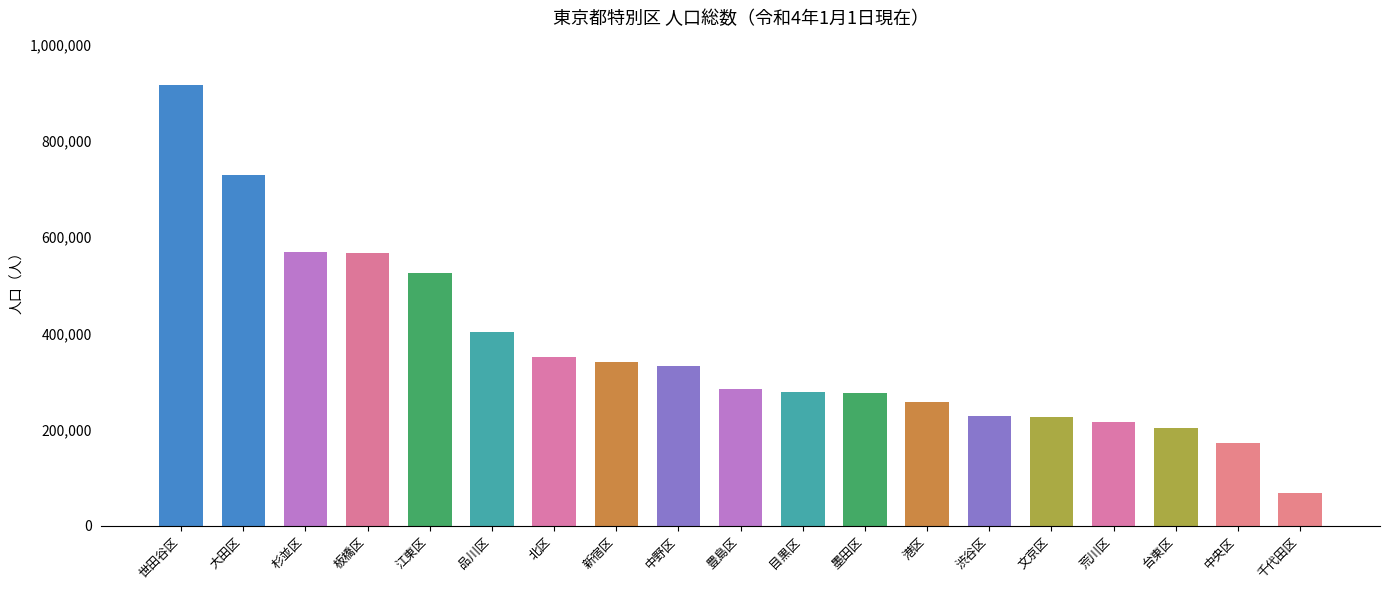

What is the label of the 3rd bar from the left?

杉並区